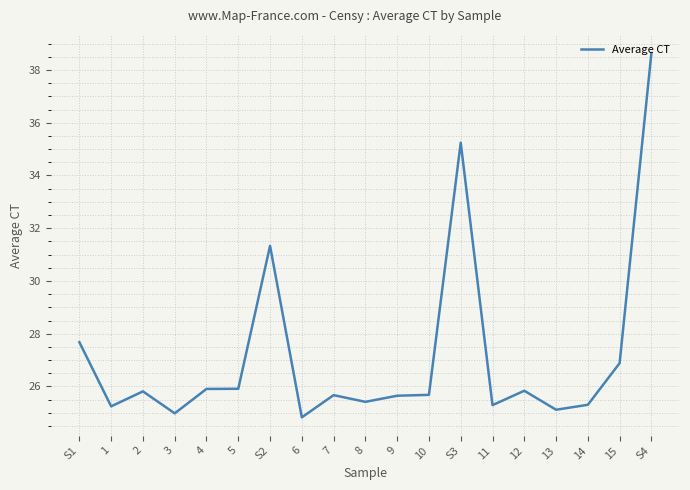

What is the smallest value displayed?

24.8